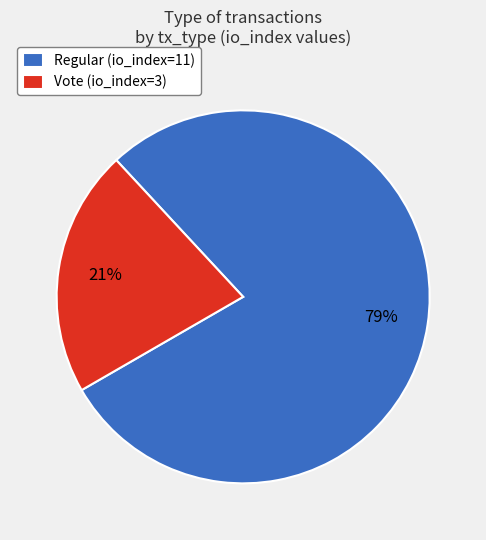

What is the smallest slice in the pie chart?

Vote